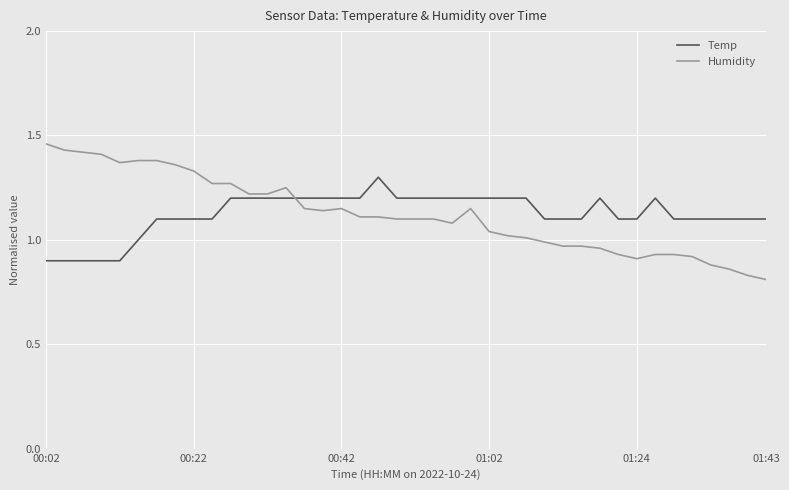

Which series has the largest range (max minus min)?

Humidity